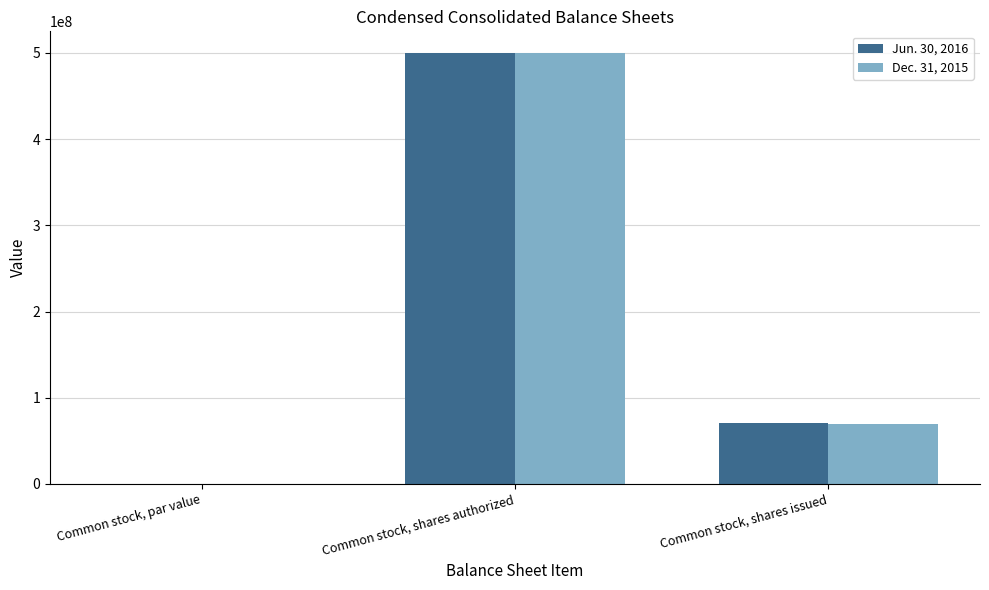

Is it true that Dec. 31, 2015 equals 762085744.2 at Common stock, shares authorized?

False